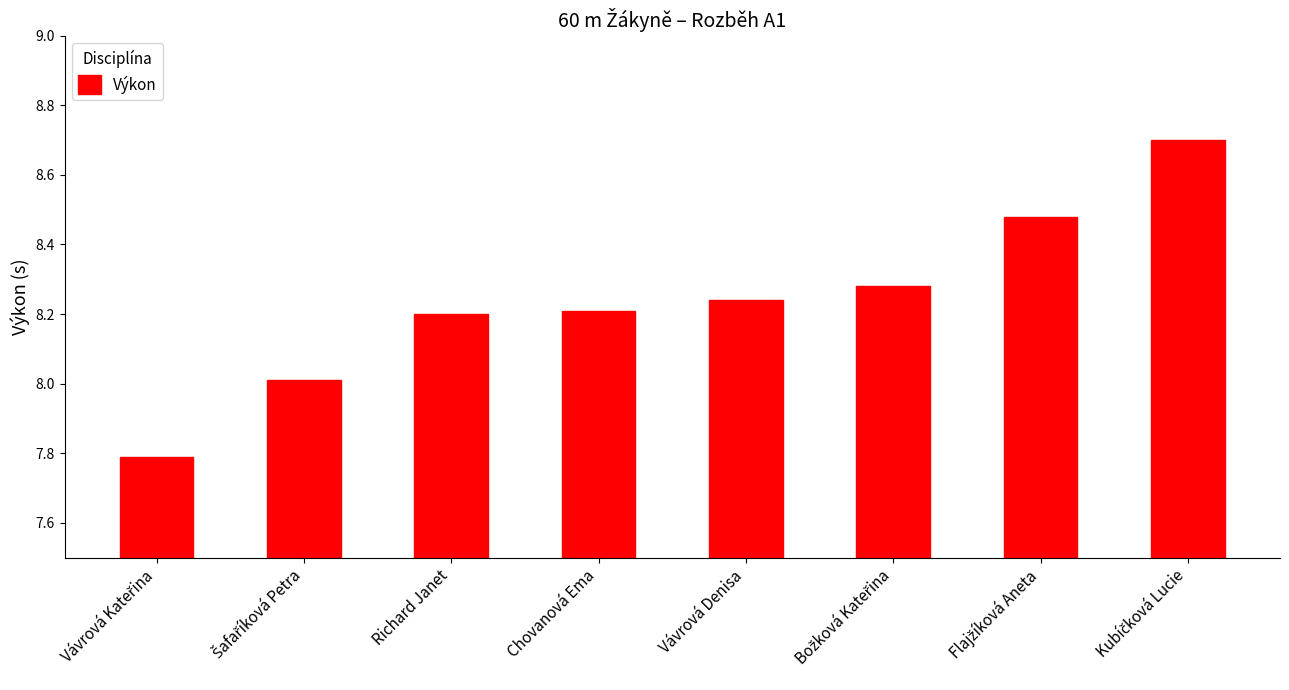

What position from the left is Richard Janet?

3